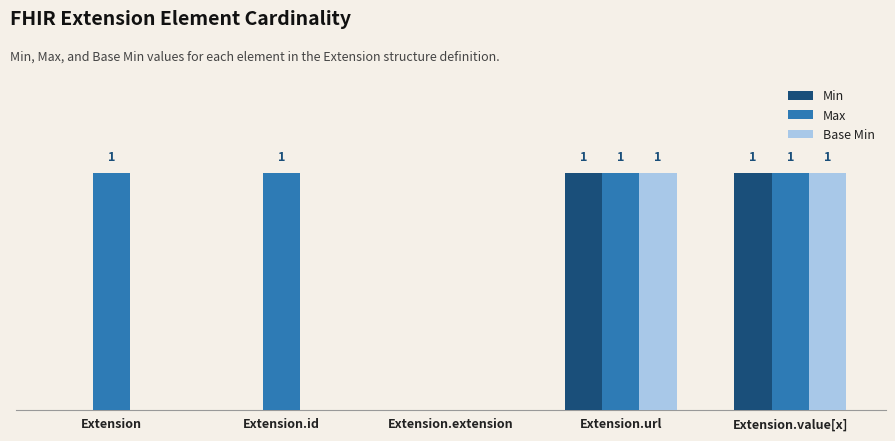

Which series changed the most between Extension.id and Extension.extension?

Max